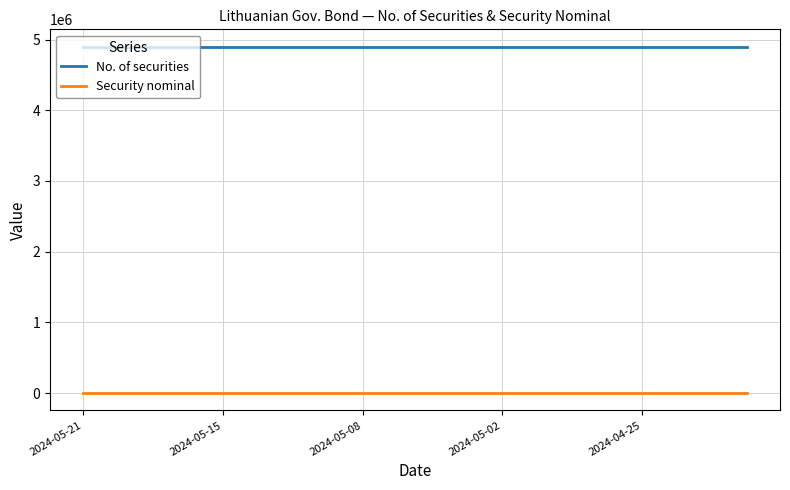

What is the minimum value shown in the chart?

100